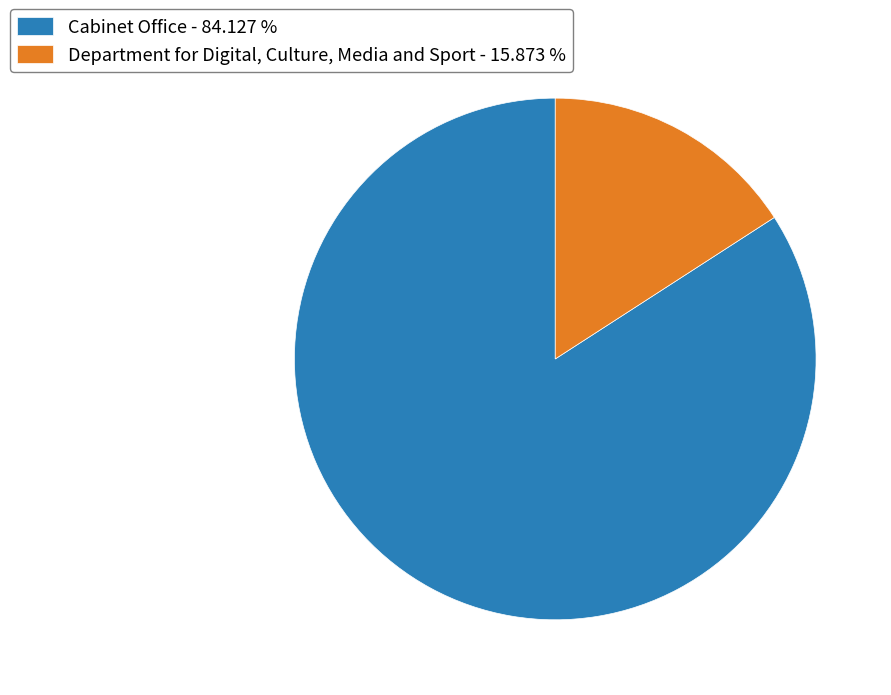

Does Department for Digital, Culture, Media and Sport account for over 50% of the chart?

No